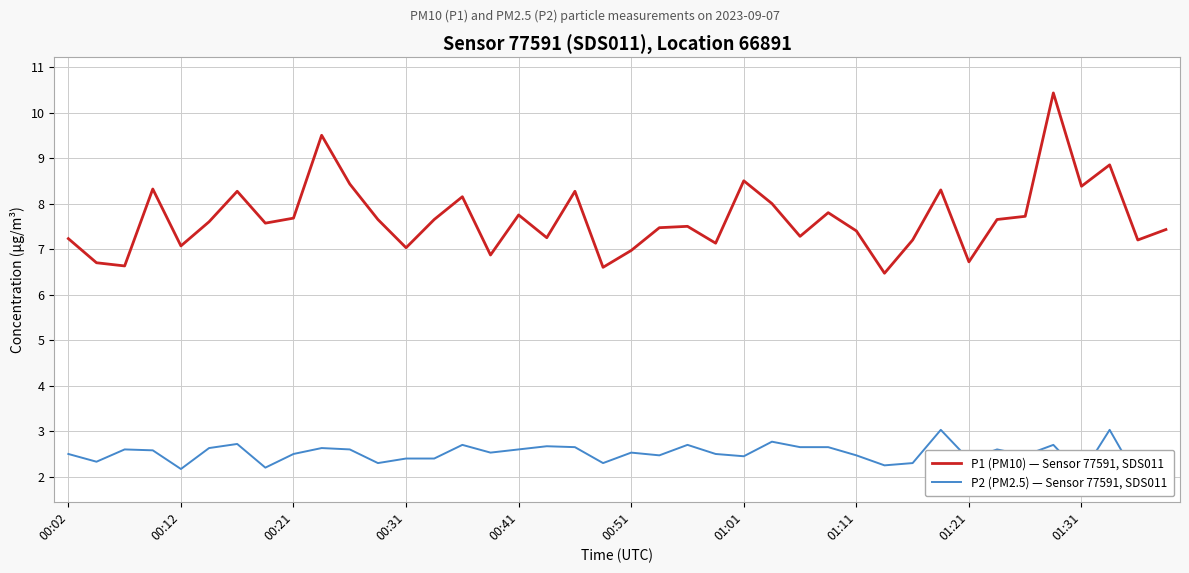

How many categories are shown in the chart?

40